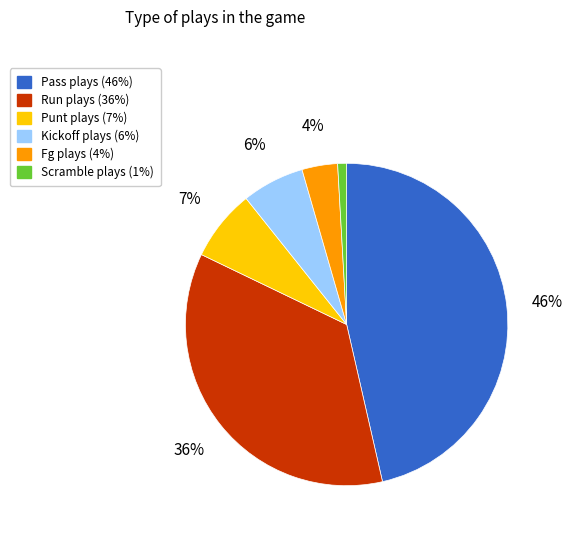

Does any single category account for the majority?

No